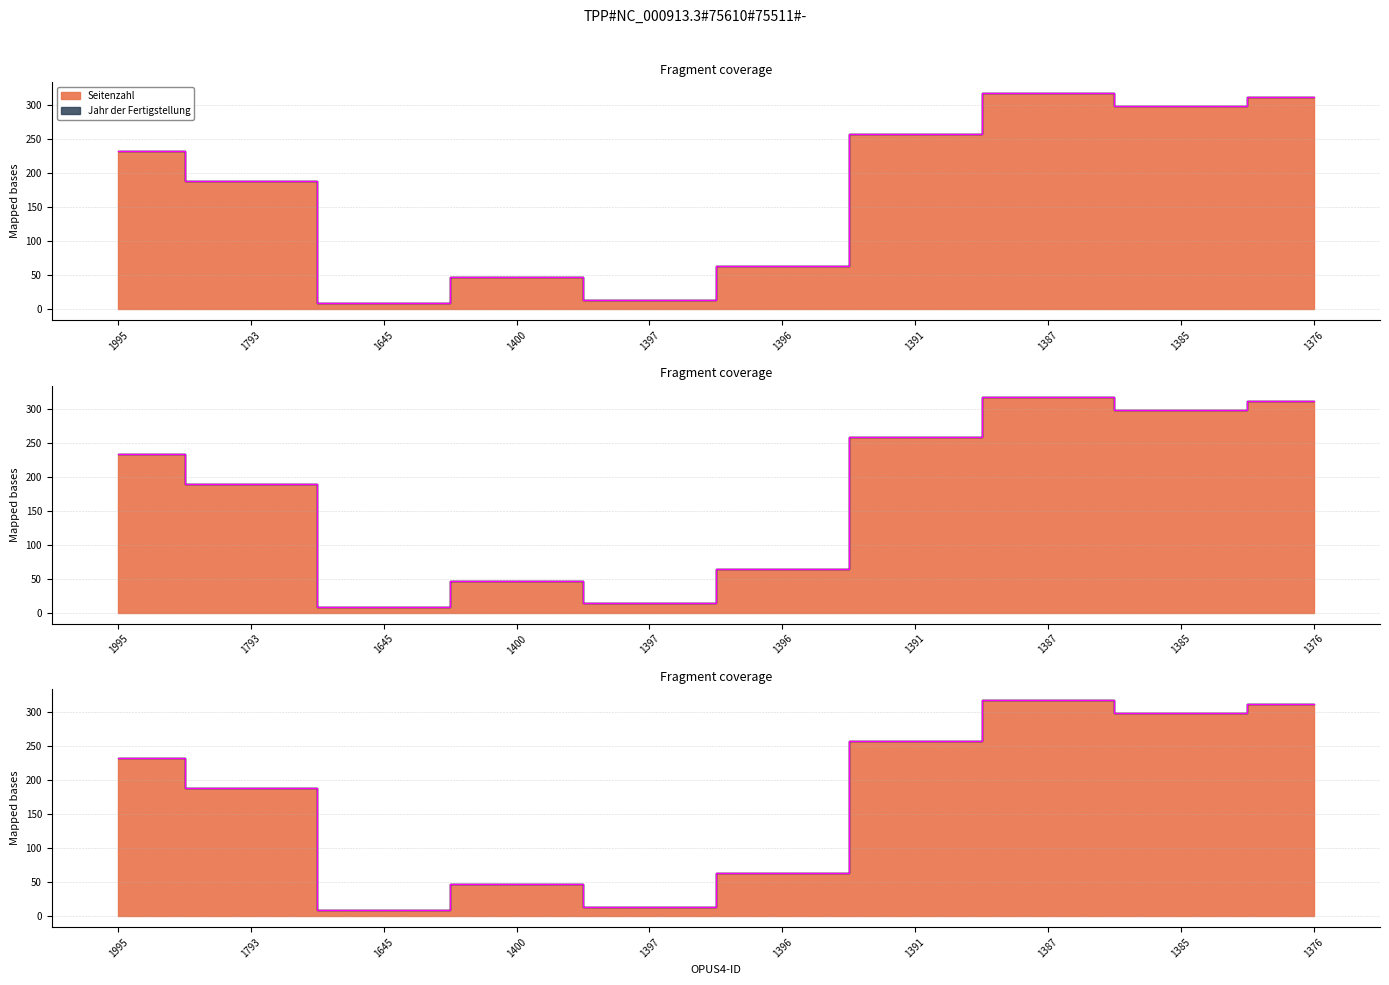

Approximately how many times larger is the value at 1995 compared to 1645?

25.9